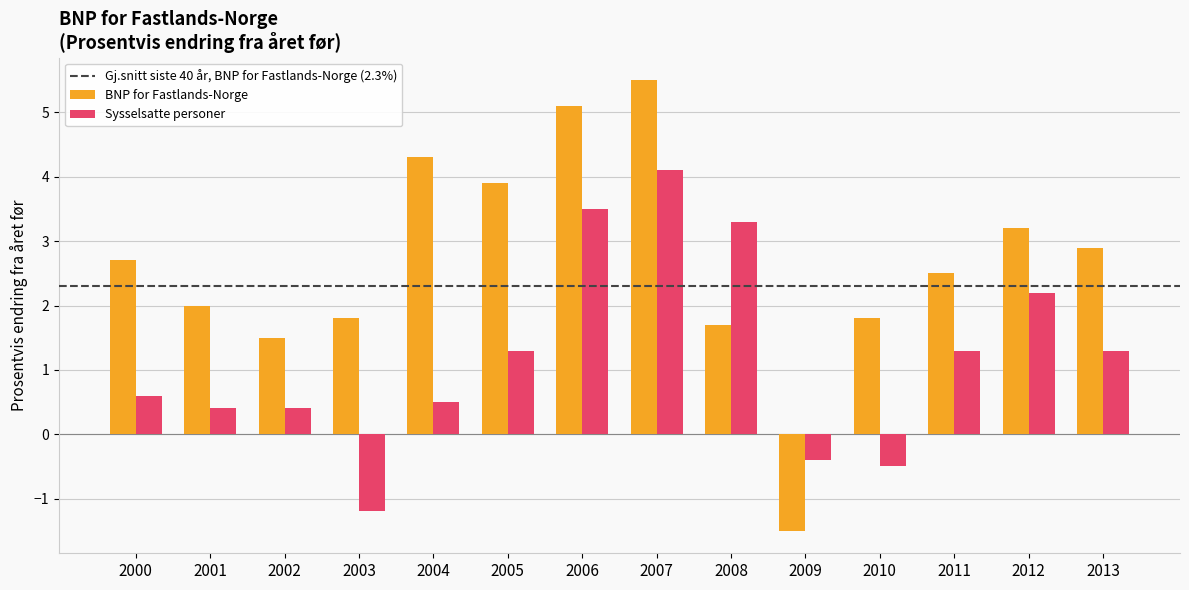

Between 2004 and 2009, which series saw the biggest shift?

BNP for Fastlands-Norge